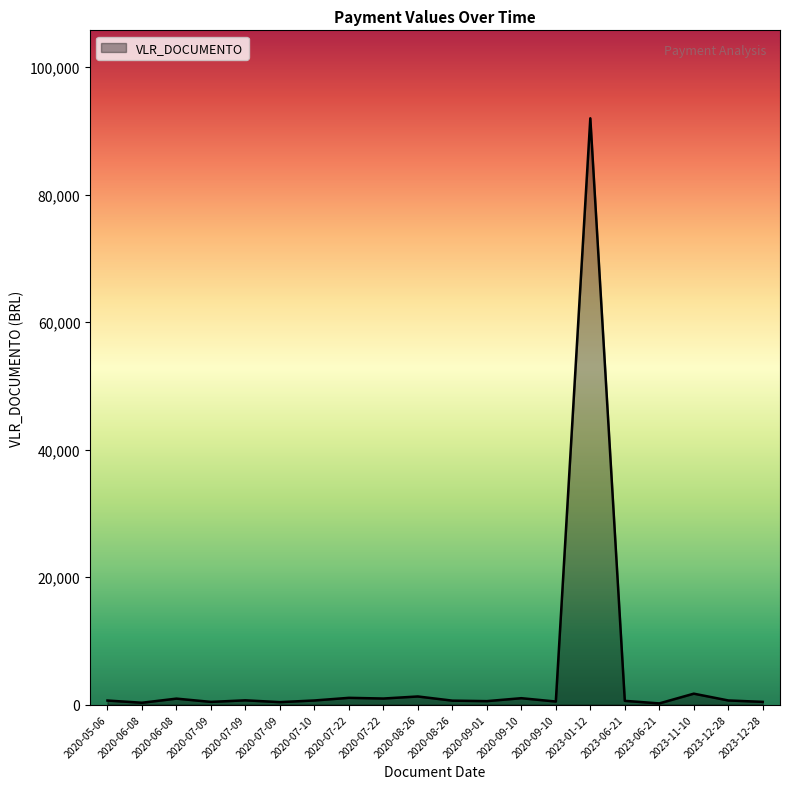

Does the chart have visible grid lines?

No